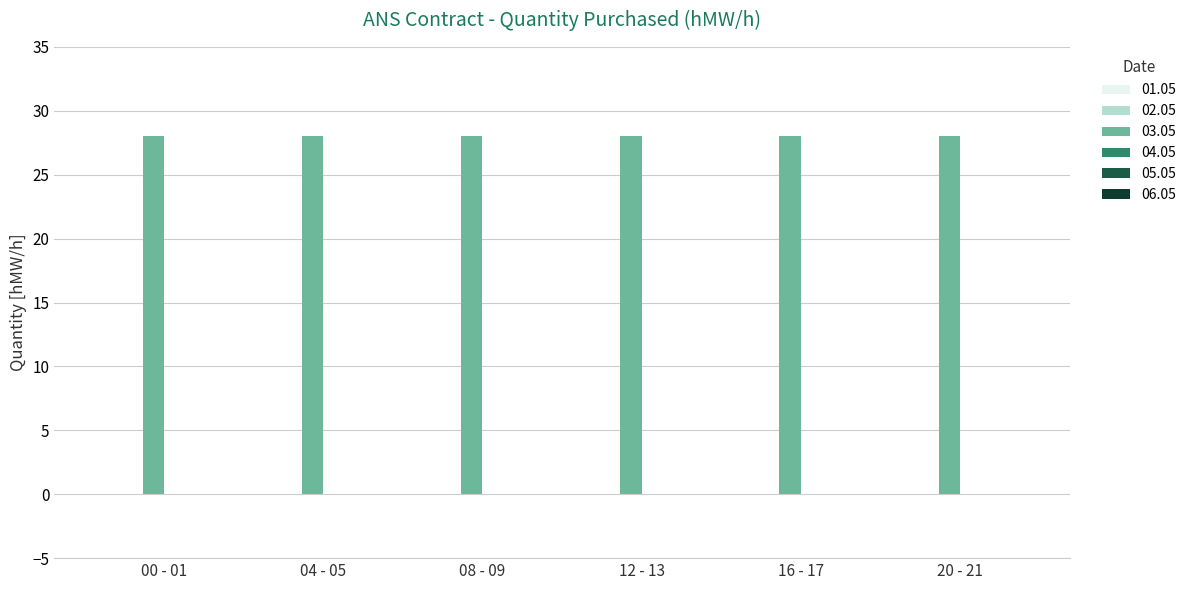

Rank the series by their maximum value, from lowest to highest.

01.05, 02.05, 04.05, 05.05, 06.05, 03.05